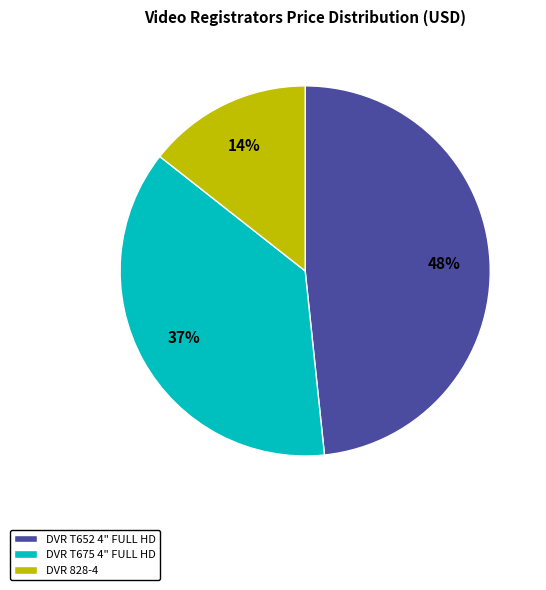

Is there a majority slice in this chart?

No